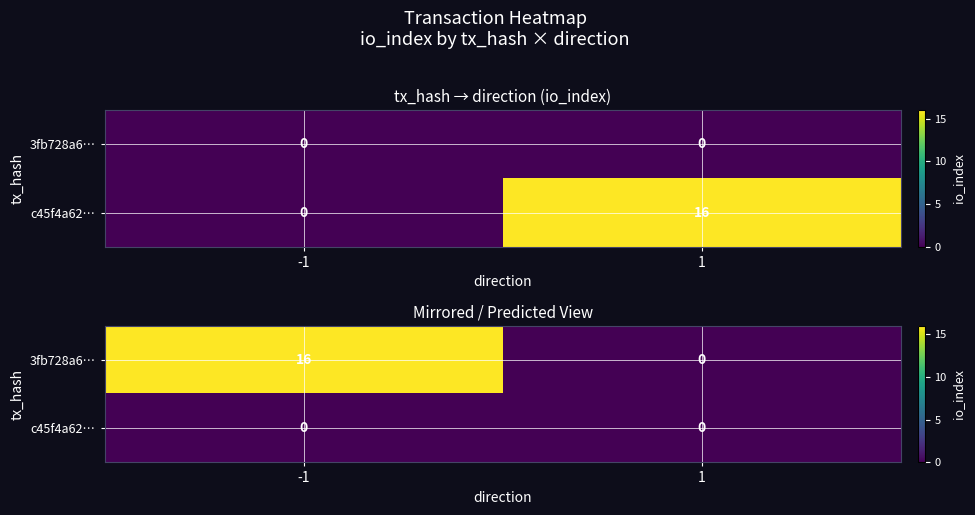

How many data points does each series have?

2